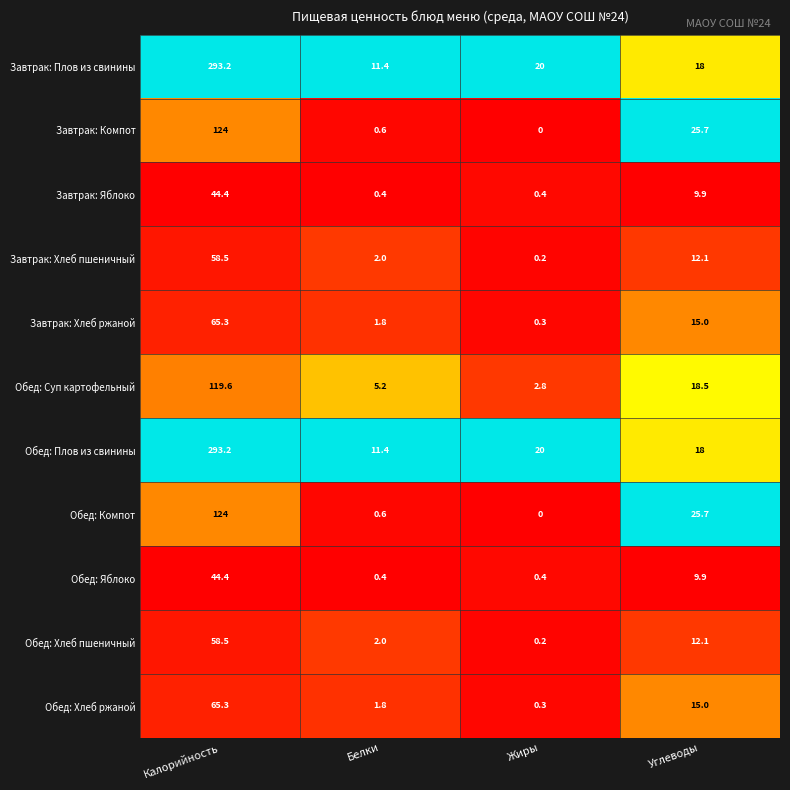

The Завтрак: Плов из свинины series shows 293.2 at Калорийность. True or false?

True